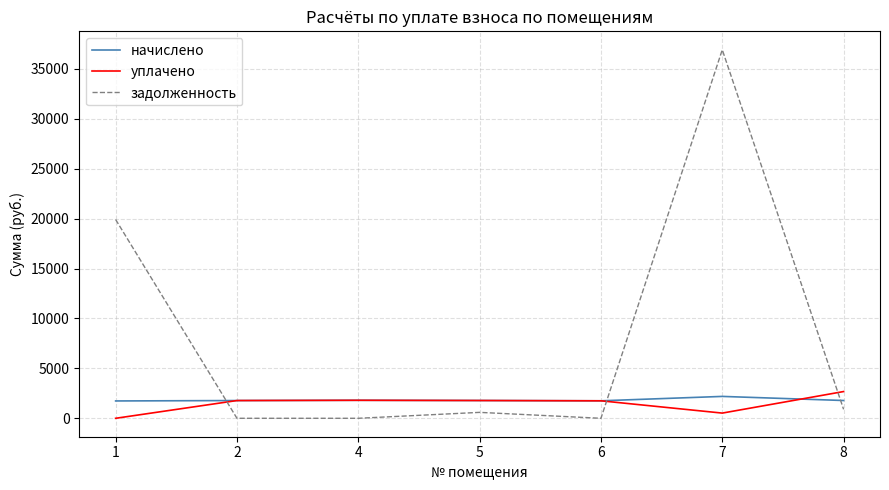

What is the spread (max minus min) of values at 2?

1778.0